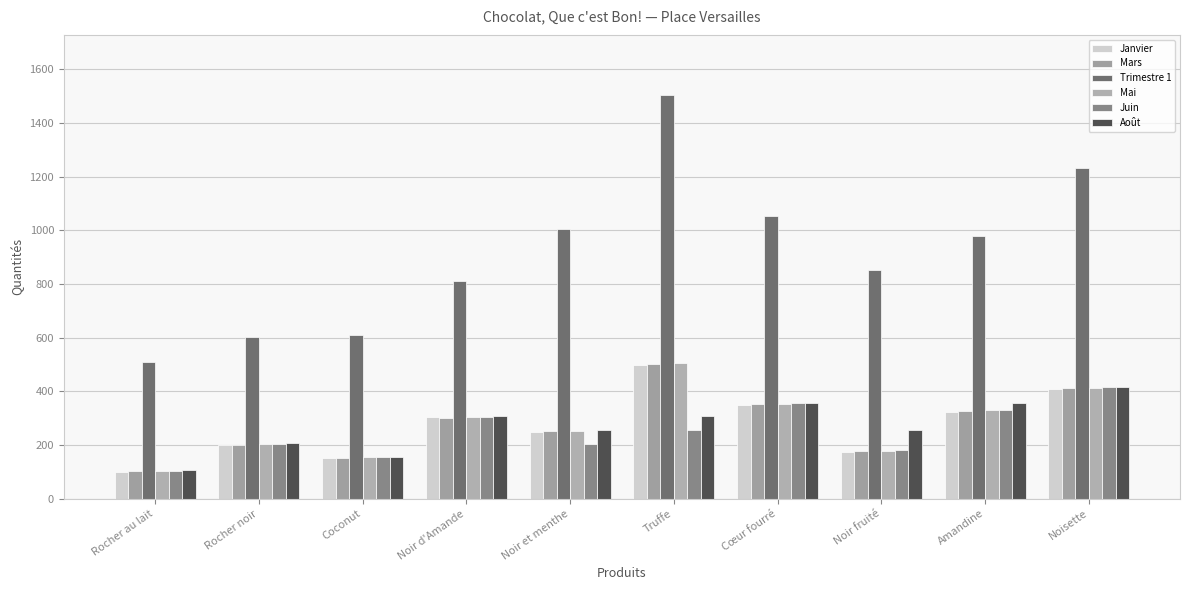

The Juin series shows 255 at Truffe. True or false?

True